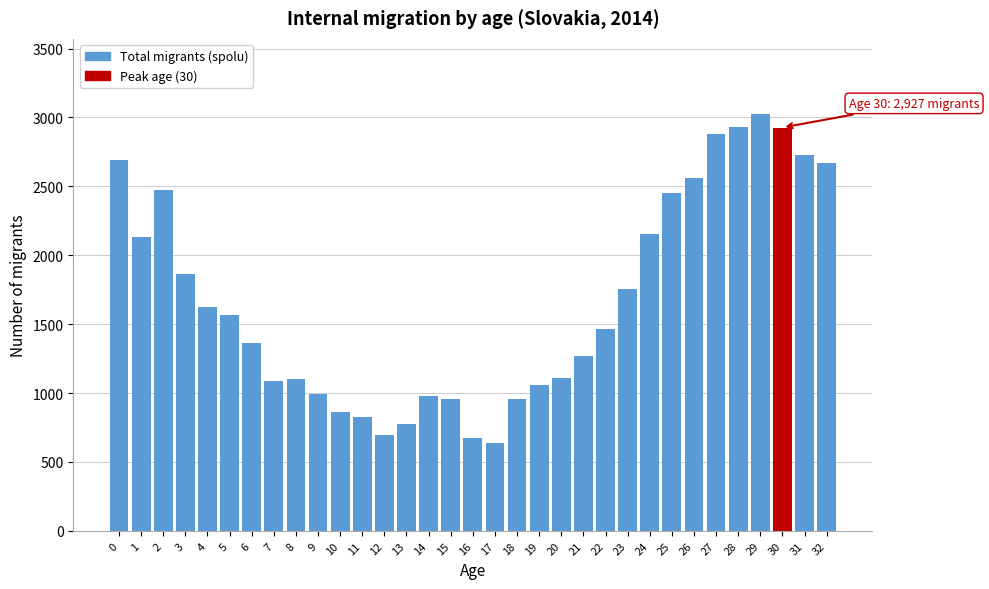

What is the maximum value shown in the chart?

3026